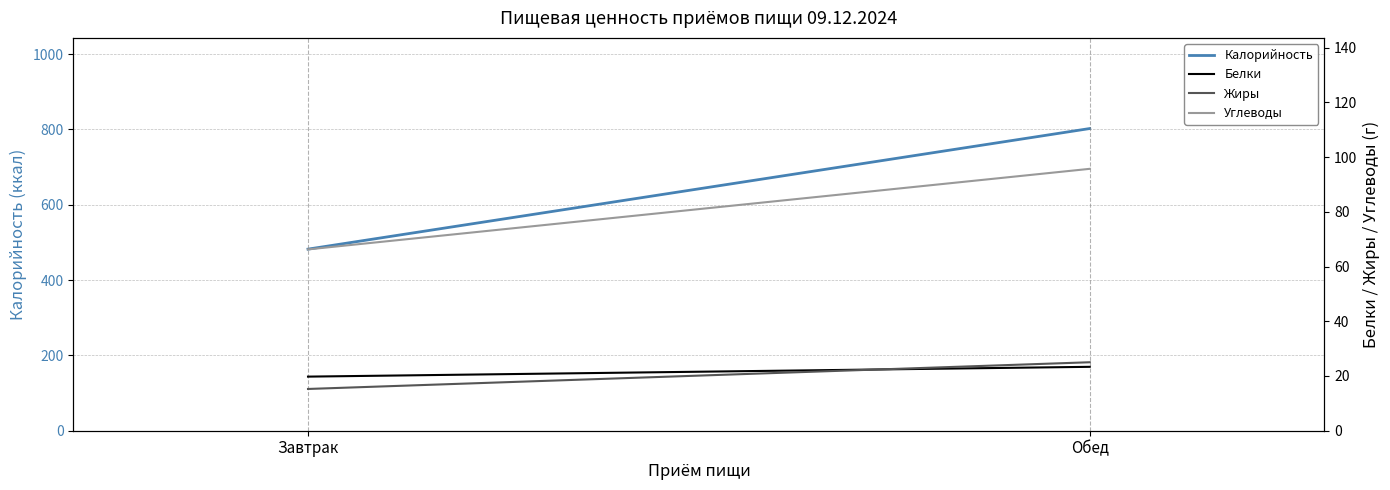

Reading left to right, extract all data points from this chart.

Калорийность: Завтрак=482.1	Обед=802.3
Белки: Завтрак=19.8	Обед=23.4
Жиры: Завтрак=15.3	Обед=25.0
Углеводы: Завтрак=66.3	Обед=95.7